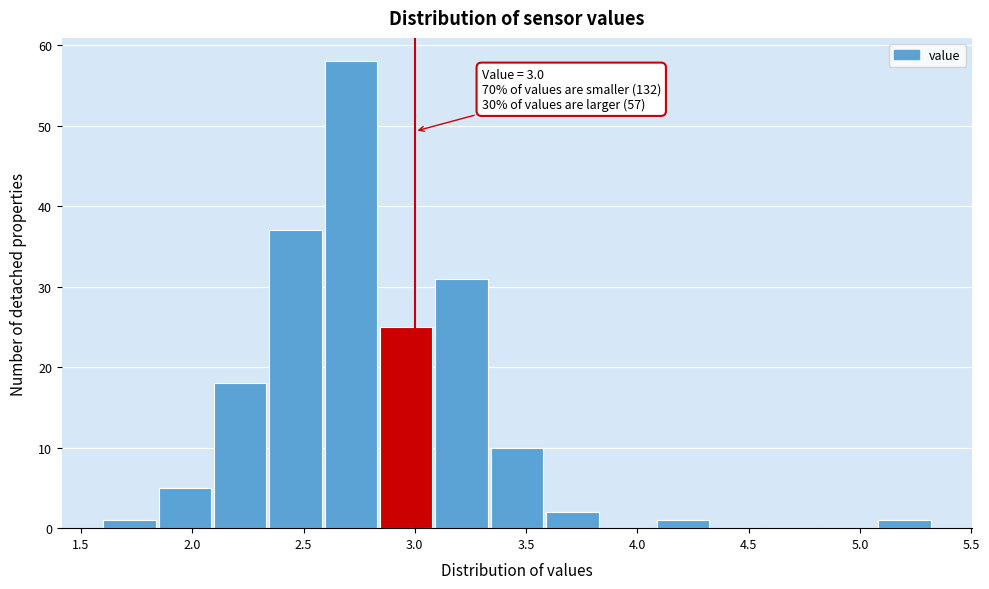

Which range on the x-axis has the tallest bar?

2.60 to 2.85